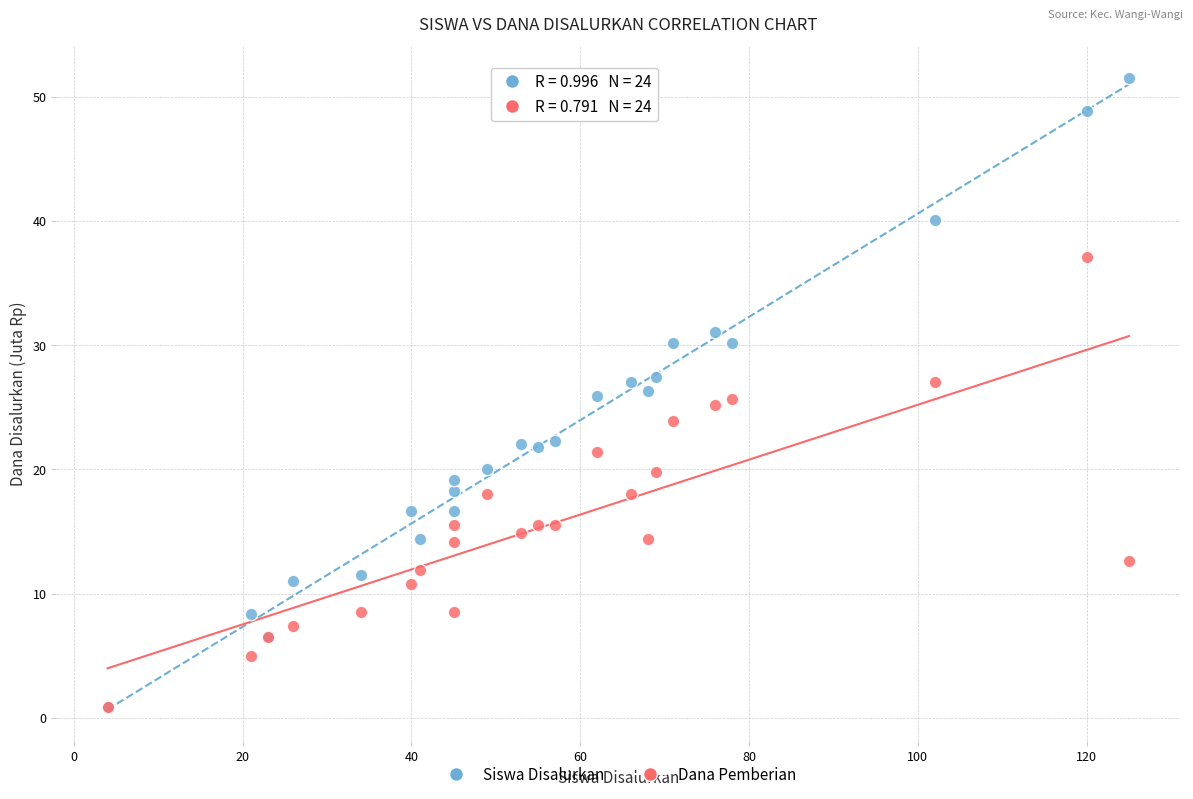

What are all the series names shown in the legend?

Siswa Disalurkan, Dana Pemberian